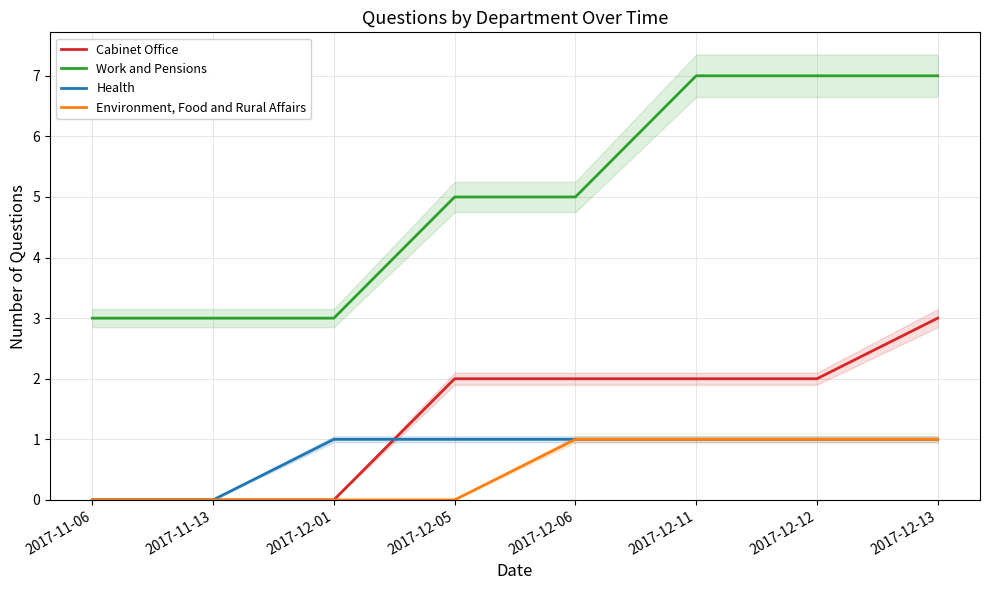

At how many categories does at least one series exceed 3?

5